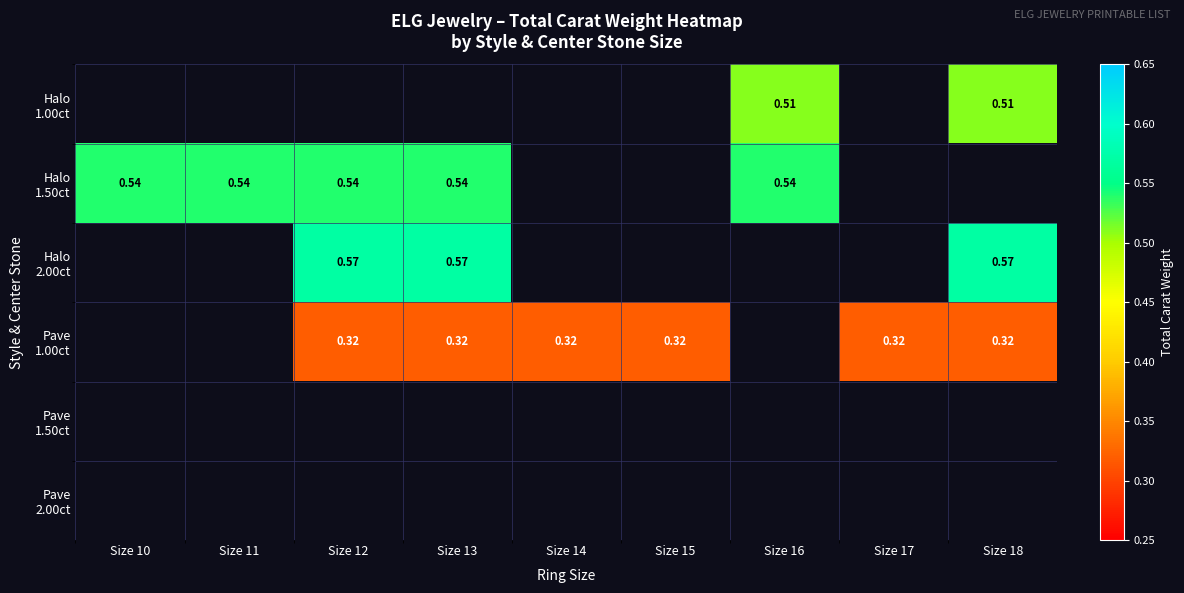

What is the greatest value displayed?

0.6